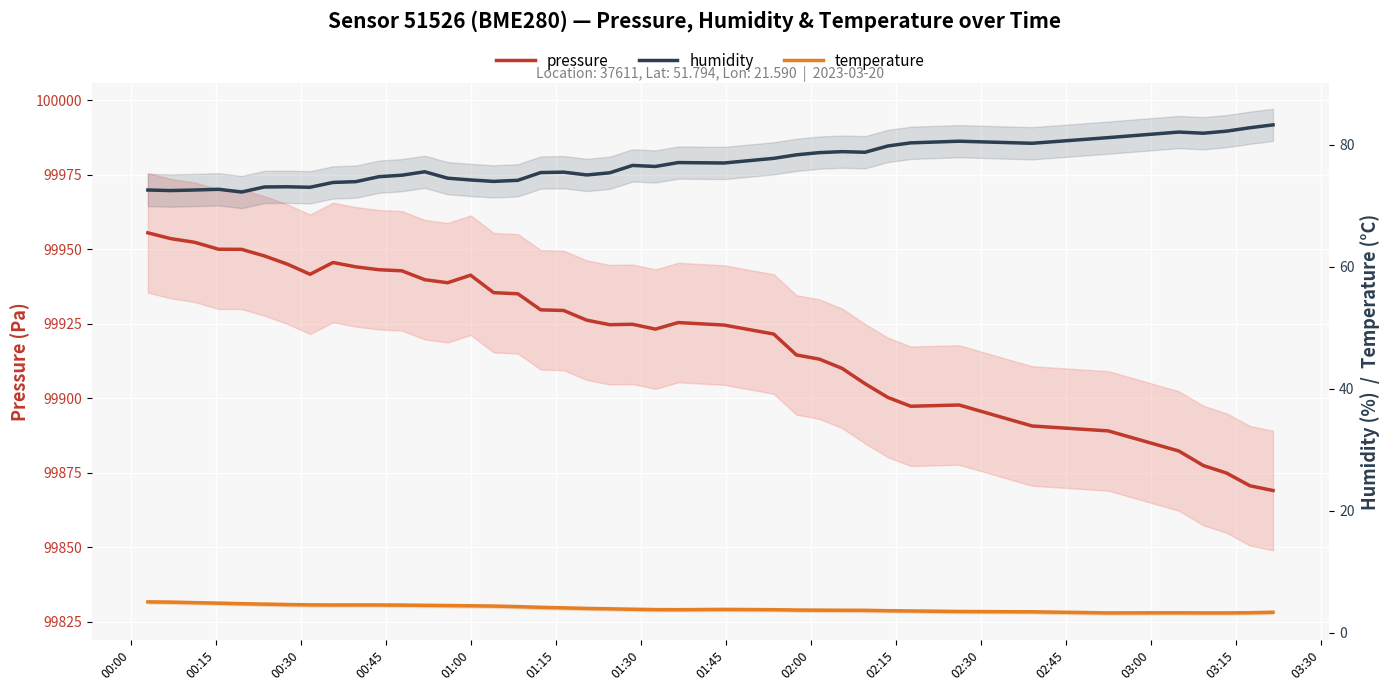

What is the maximum value shown in the chart?

99955.5